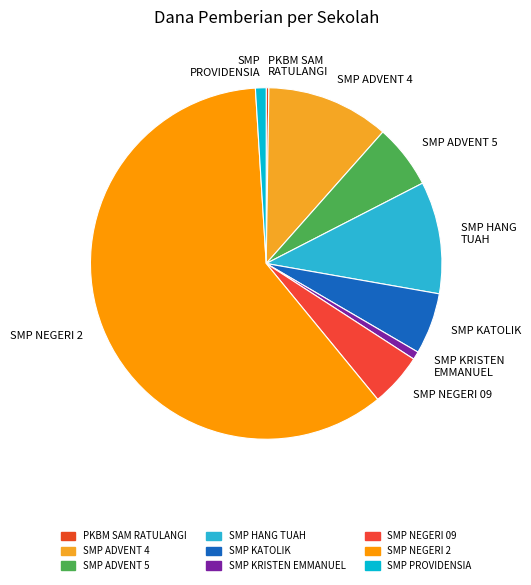

Combined, do SMP HANG TUAH and SMP KATOLIK account for over 50%?

No